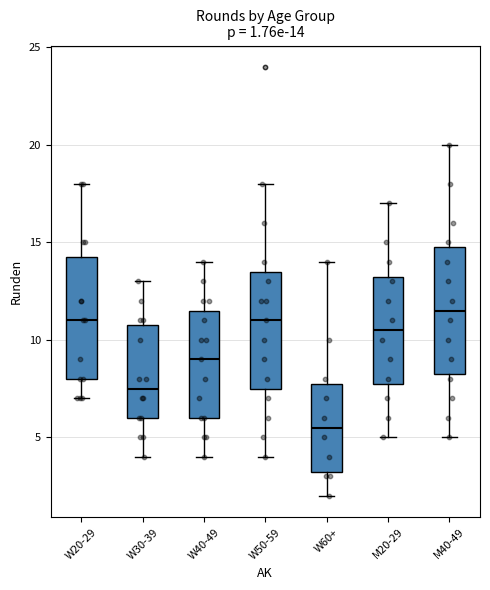

Which box has the lowest median line?

W60+